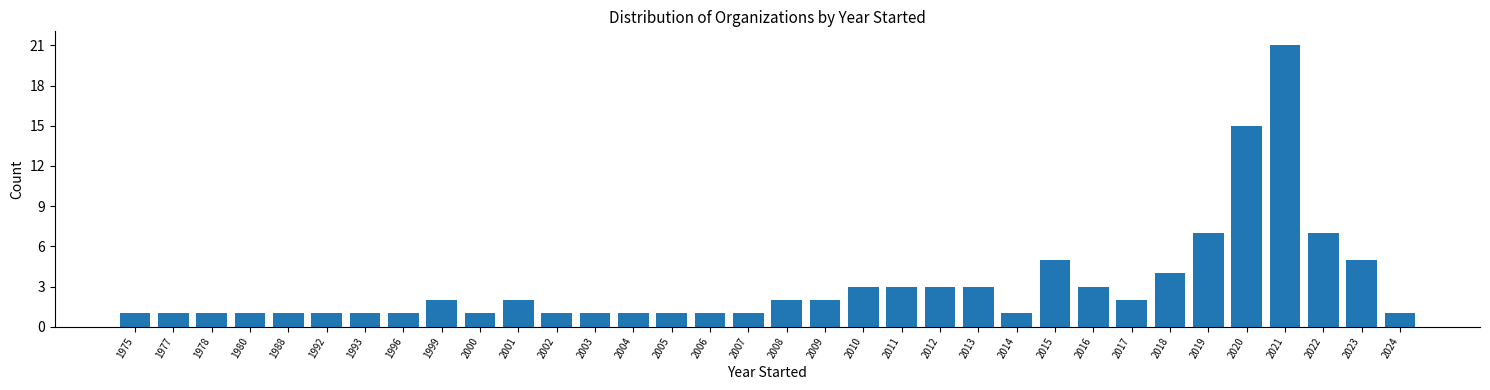

What is the maximum value shown in the chart?

21